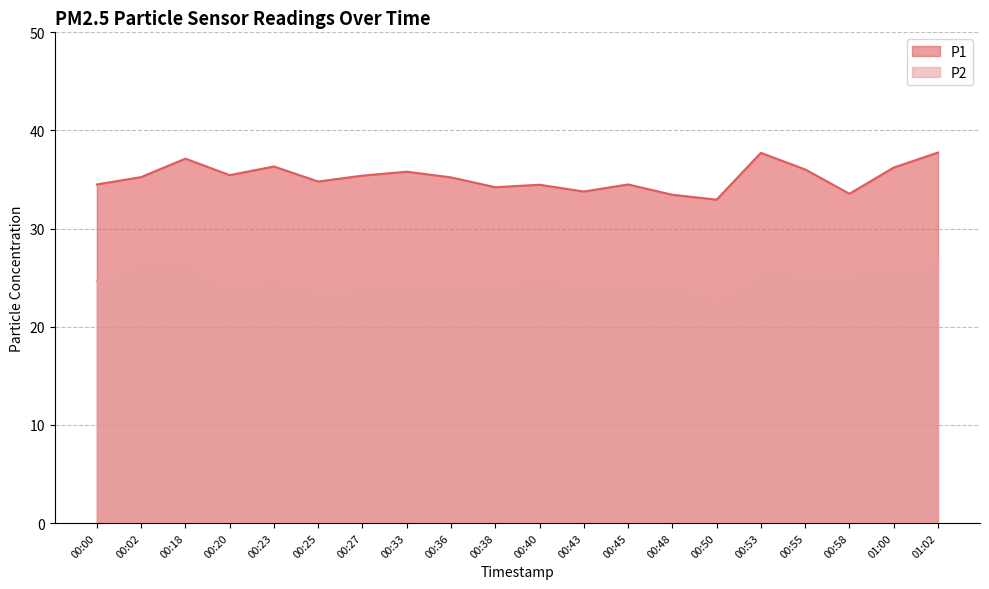

Which series has the widest spread of values?

P1